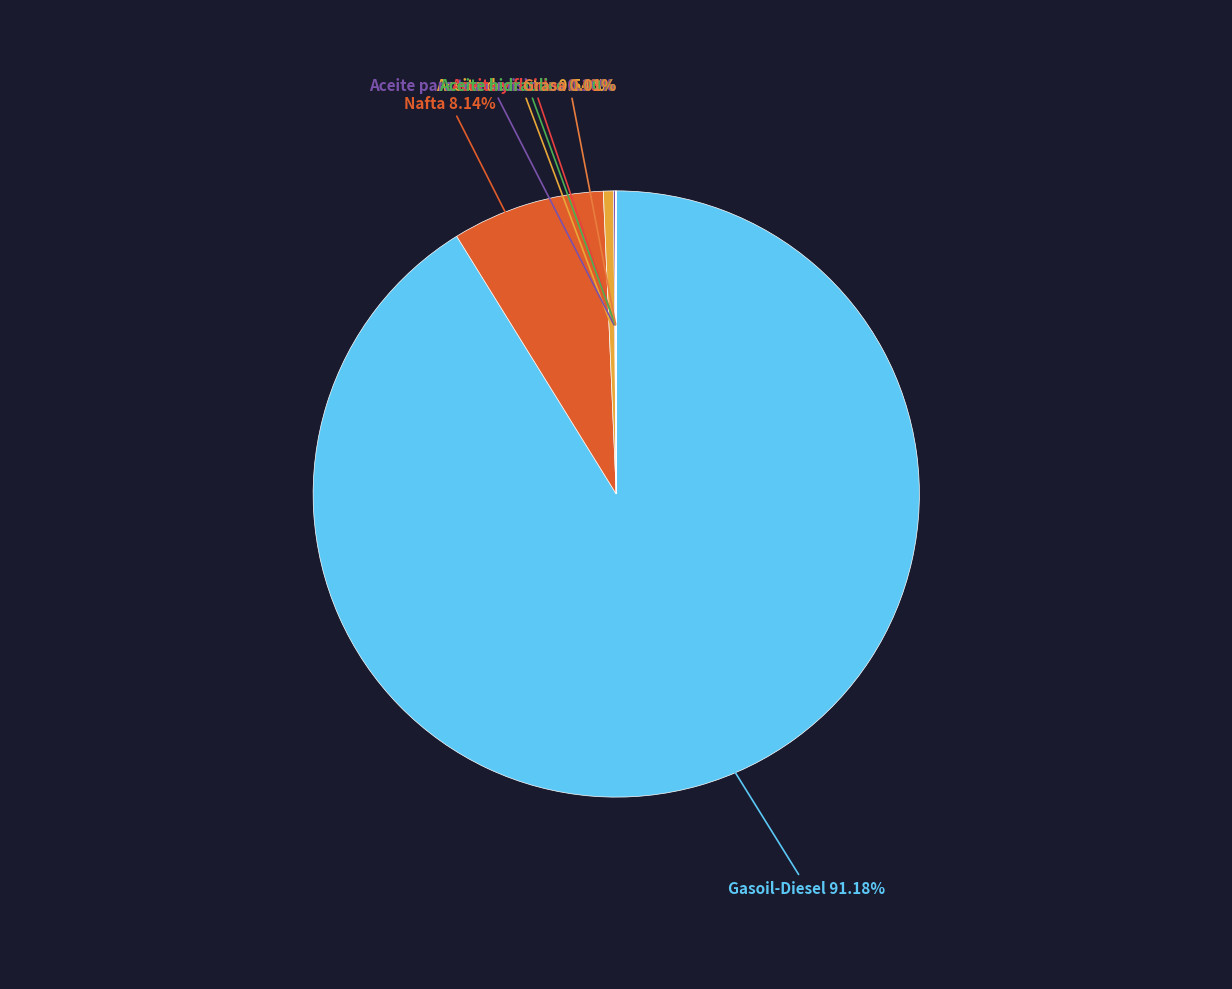

Does any single category account for the majority?

Yes